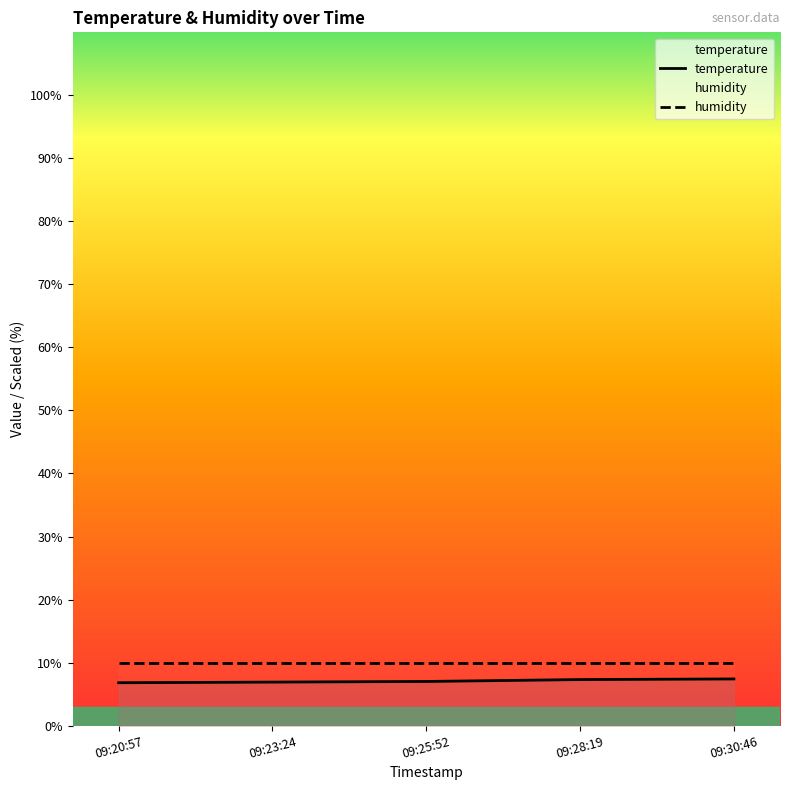

At which label does humidity reach its peak?

09:20:57